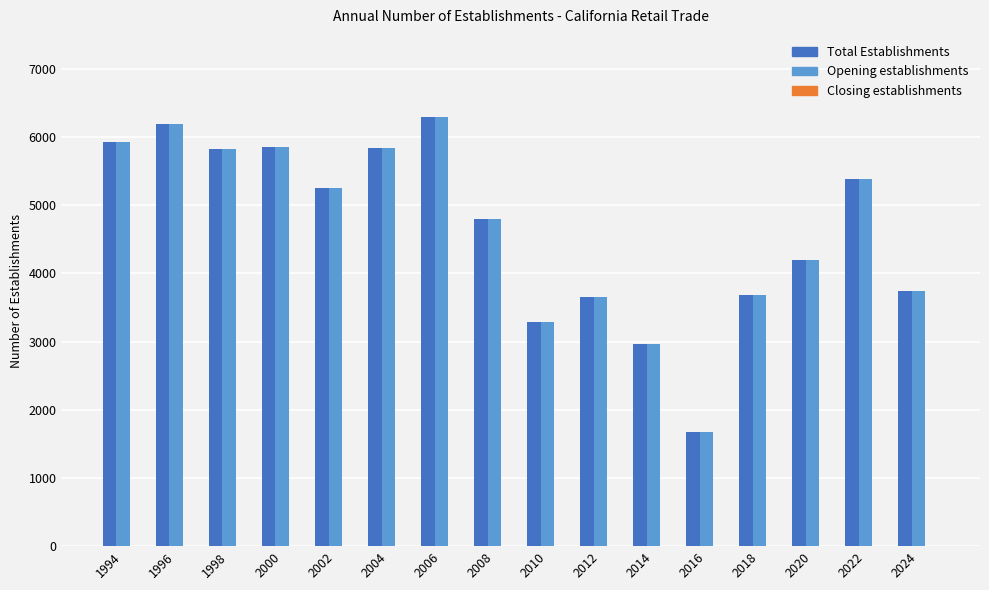

How many categories are shown in the chart?

16